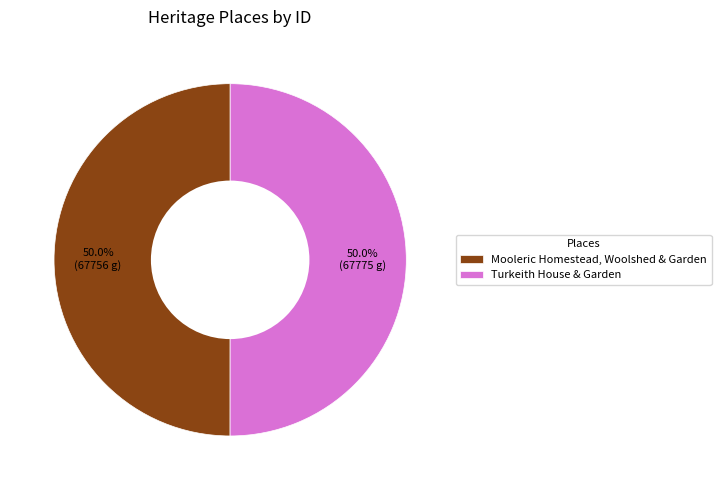

Is it true that Turkeith House & Garden is 38% of the pie?

False